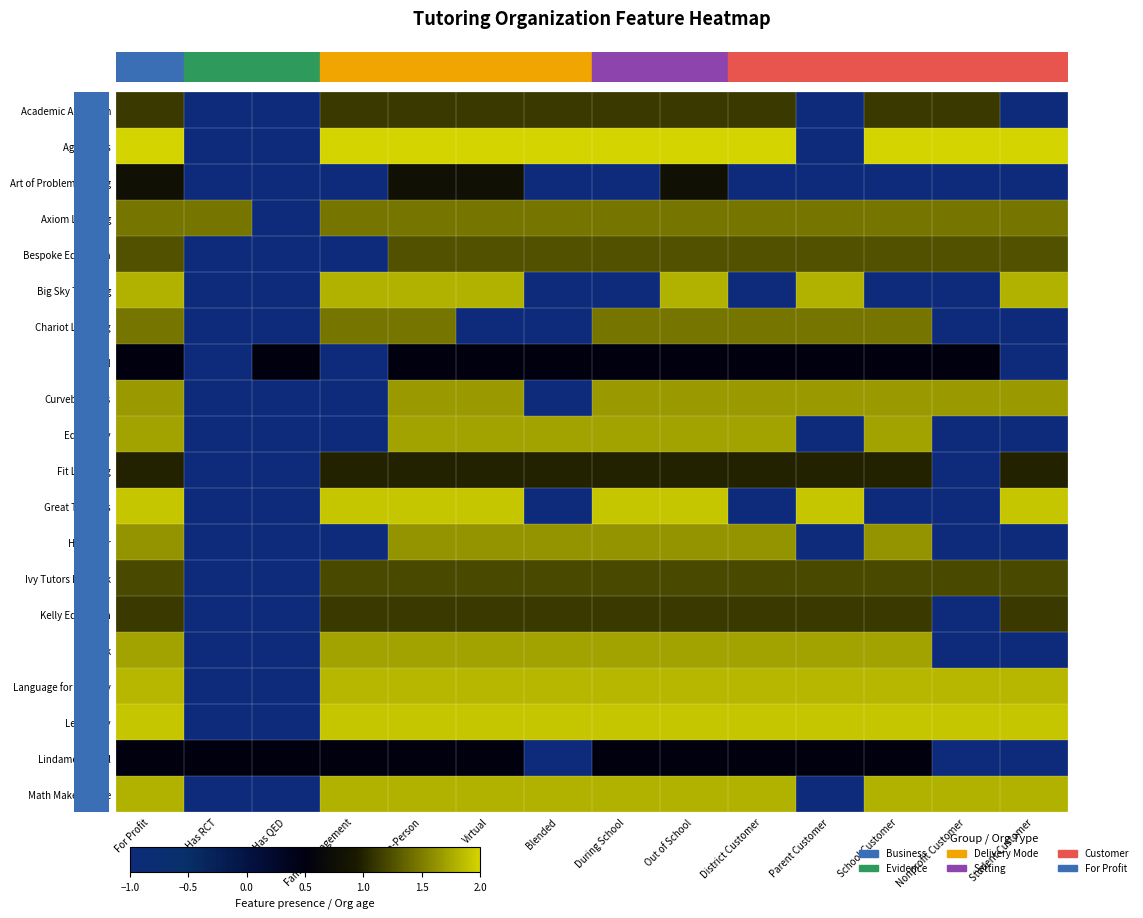

What is the total value across all series at Student Customer?

13.0